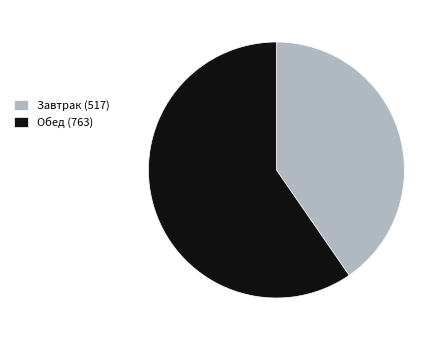

Is it true that Обед is 60% of the pie?

True